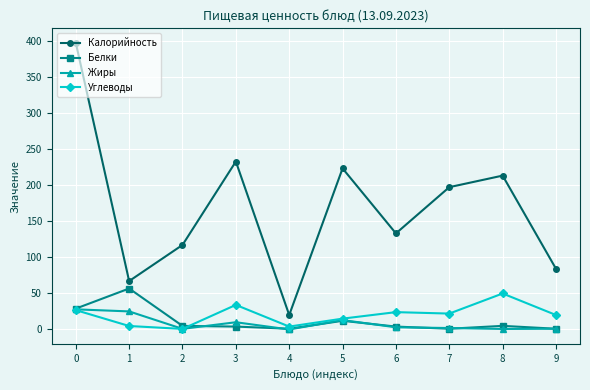

Rank the categories by Калорийность value from highest to lowest.

0, 3, 5, 8, 7, 6, 2, 9, 1, 4